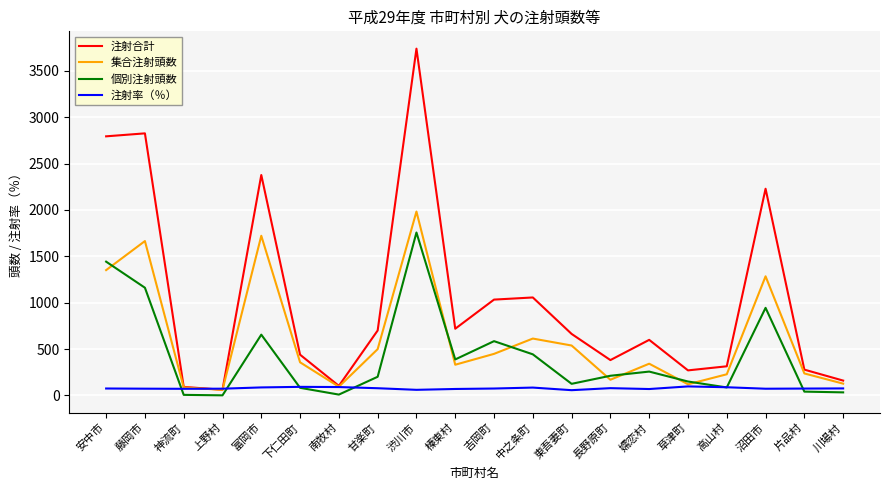

True or false: 注射合計 has more than 0 points higher than both neighbors.

True